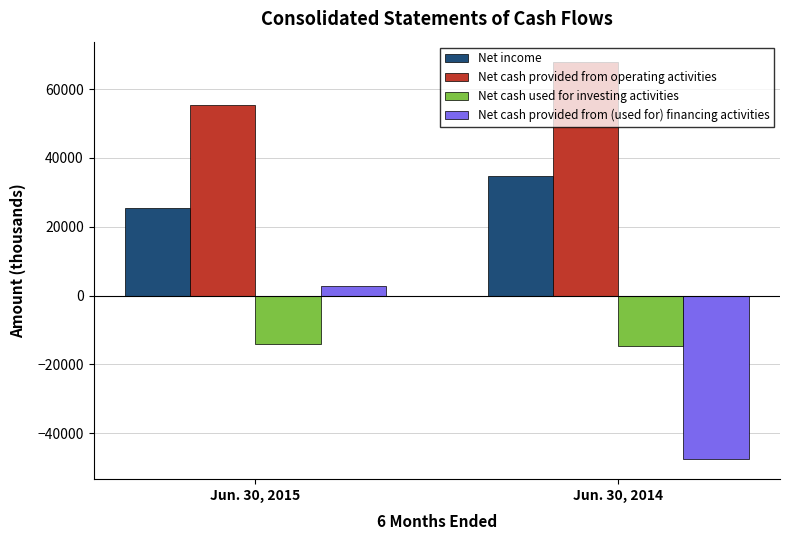

Count the number of data series in this chart.

4